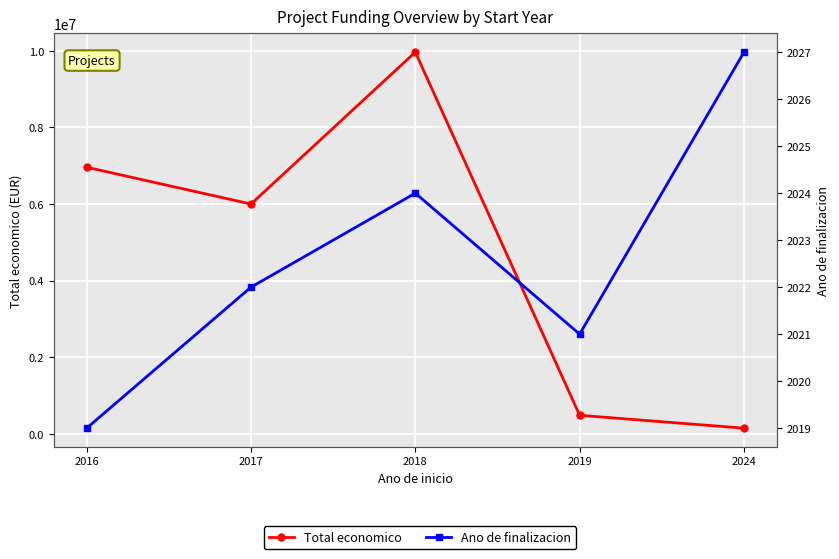

What is the total value across all series at 2016?

6962312